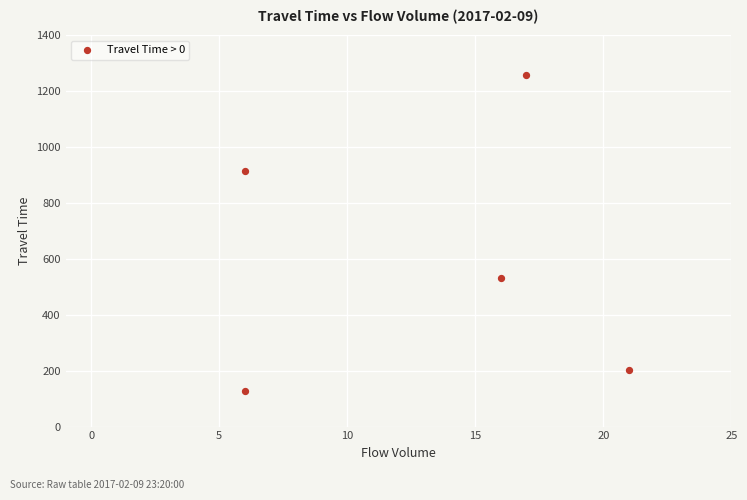

What Y value in the scatter plot is closest to 691?

530